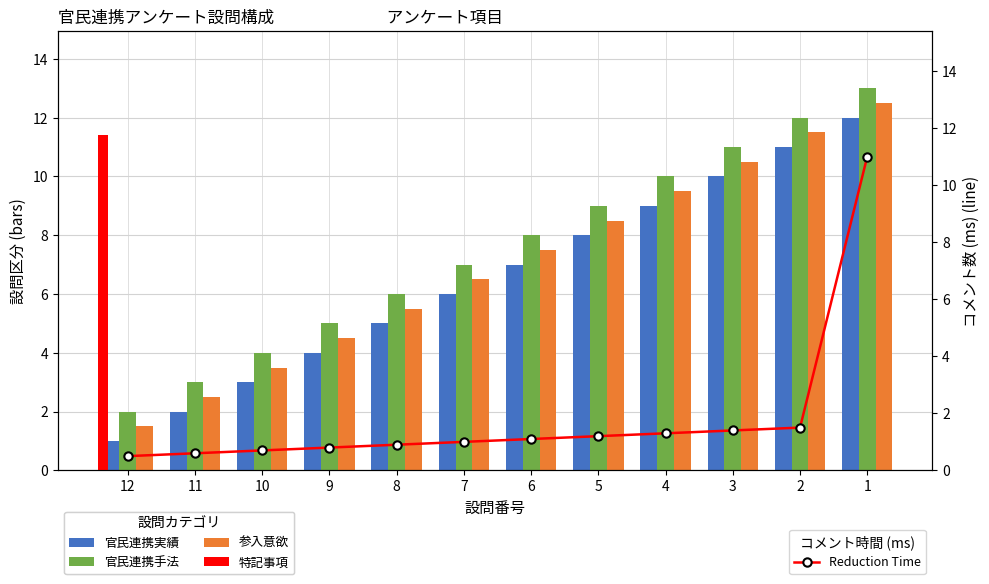

Is it true that 参入意欲 equals 5.1 at 10?

False